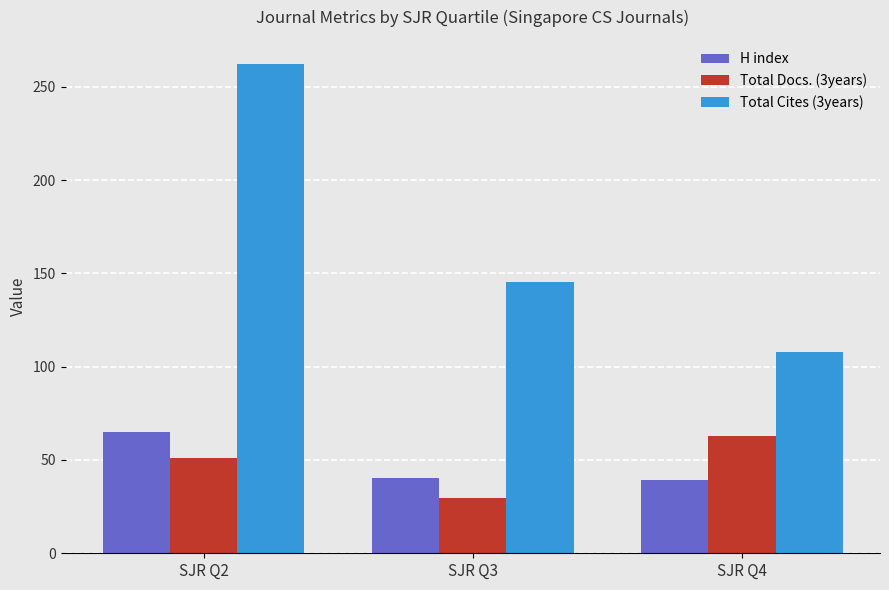

What is the total value across all series at SJR Q4?

210.0